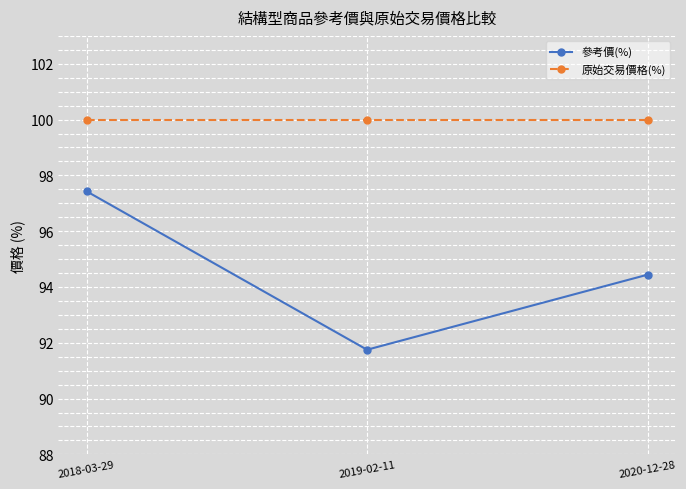

Rank the series by their average value, from lowest to highest.

參考價(%), 原始交易價格(%)